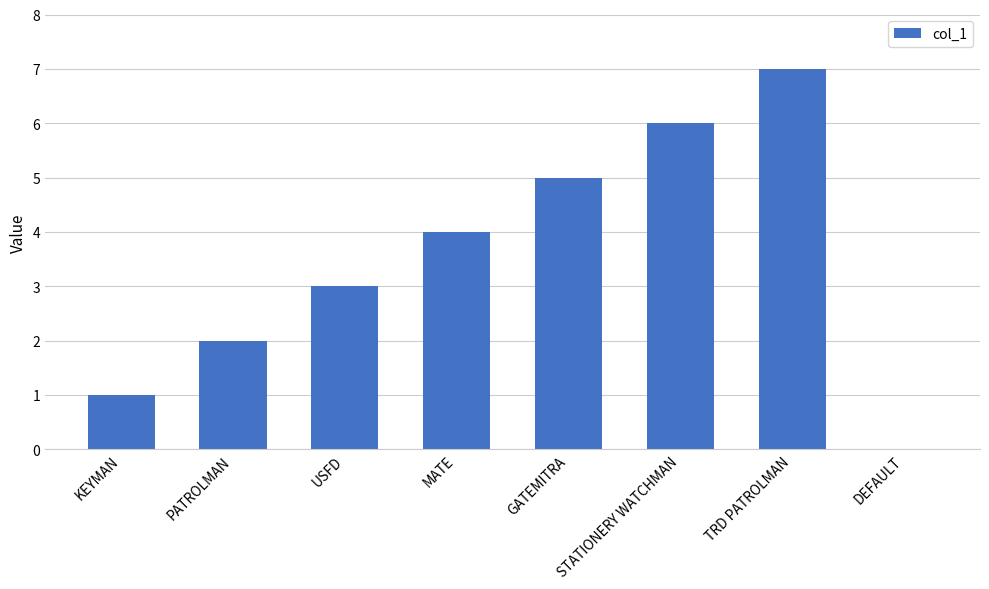

Which has a higher value, TRD PATROLMAN or STATIONERY WATCHMAN?

TRD PATROLMAN